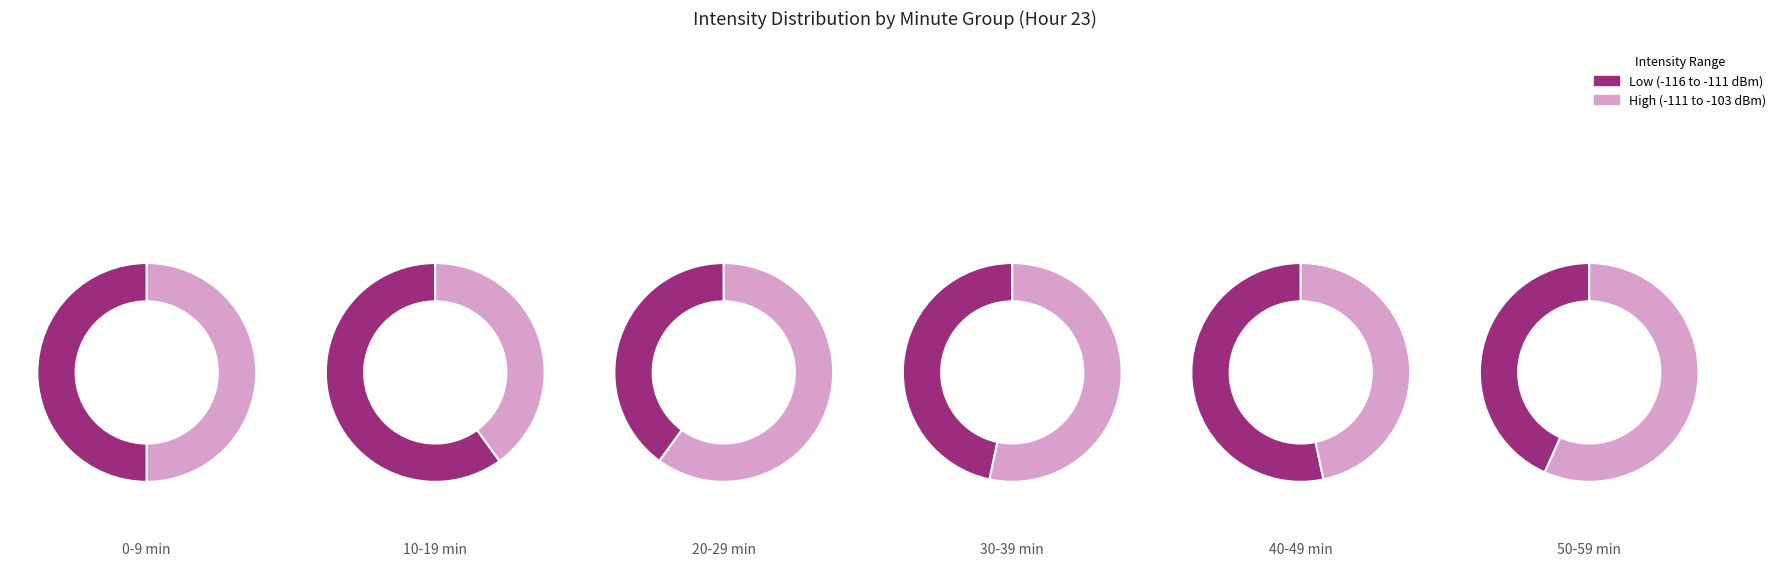

Does any single category account for the majority?

No